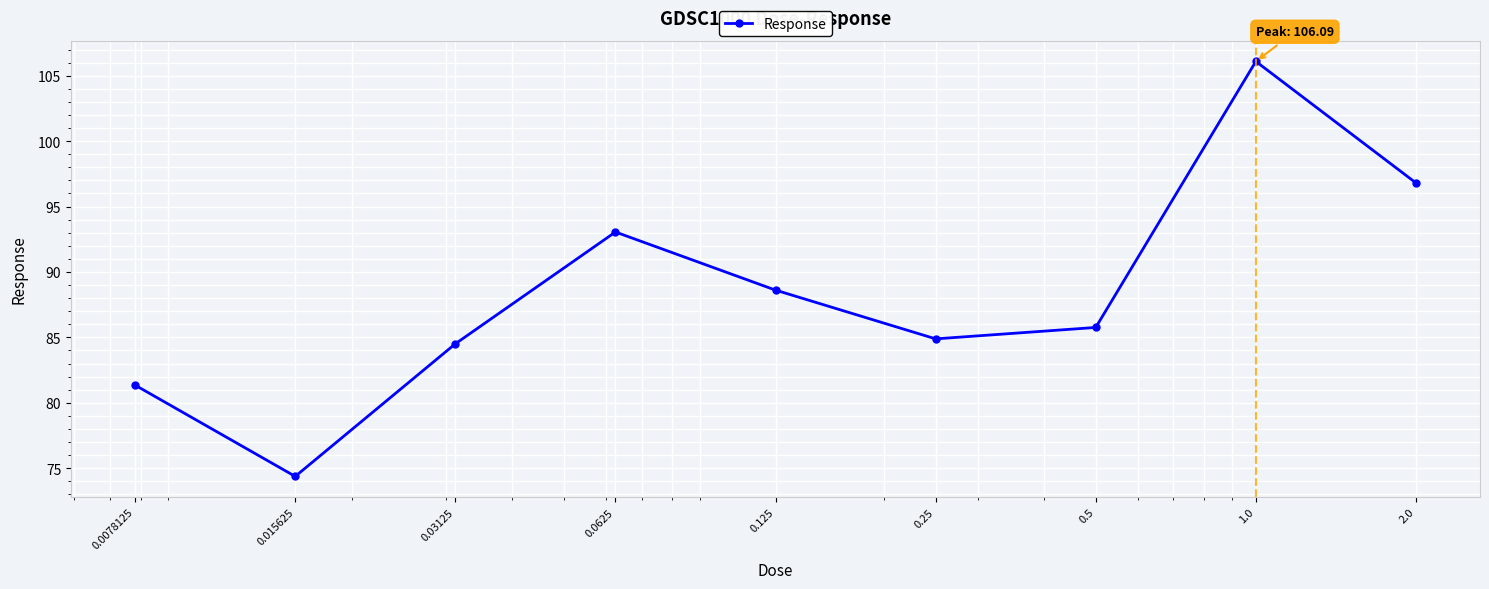

How many points are lower than both their immediate neighbors (excluding endpoints)?

2